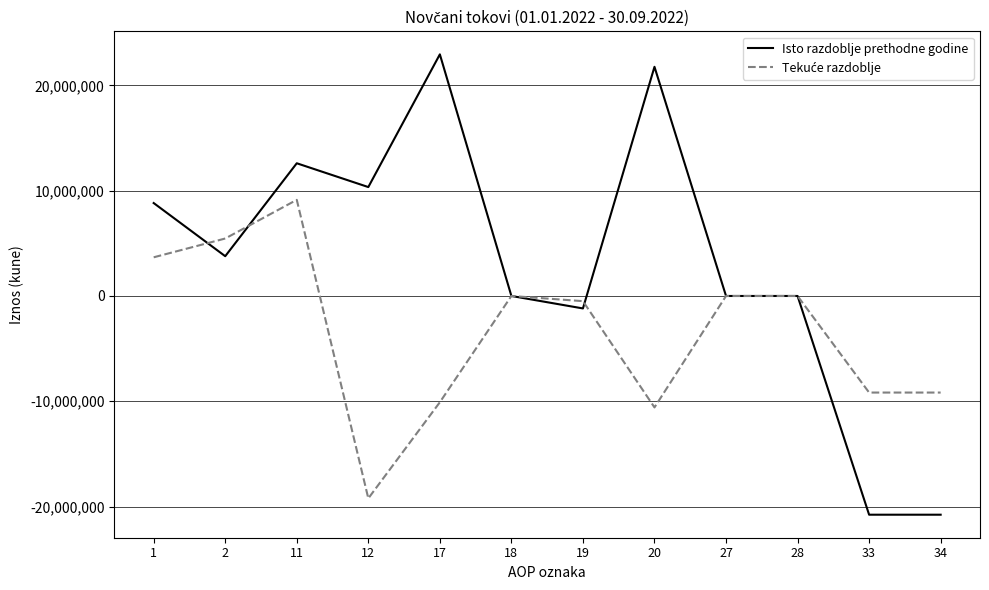

What is the minimum value for Isto razdoblje prethodne godine?

-20774378